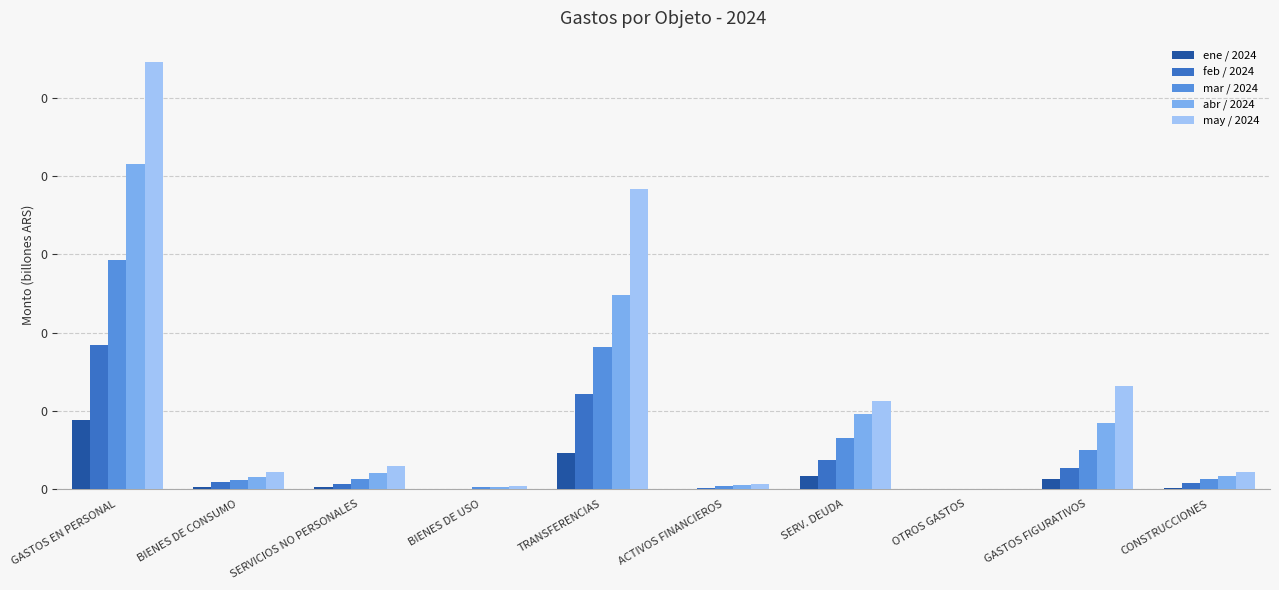

What is the label of the 7th bar from the left?

SERV. DEUDA